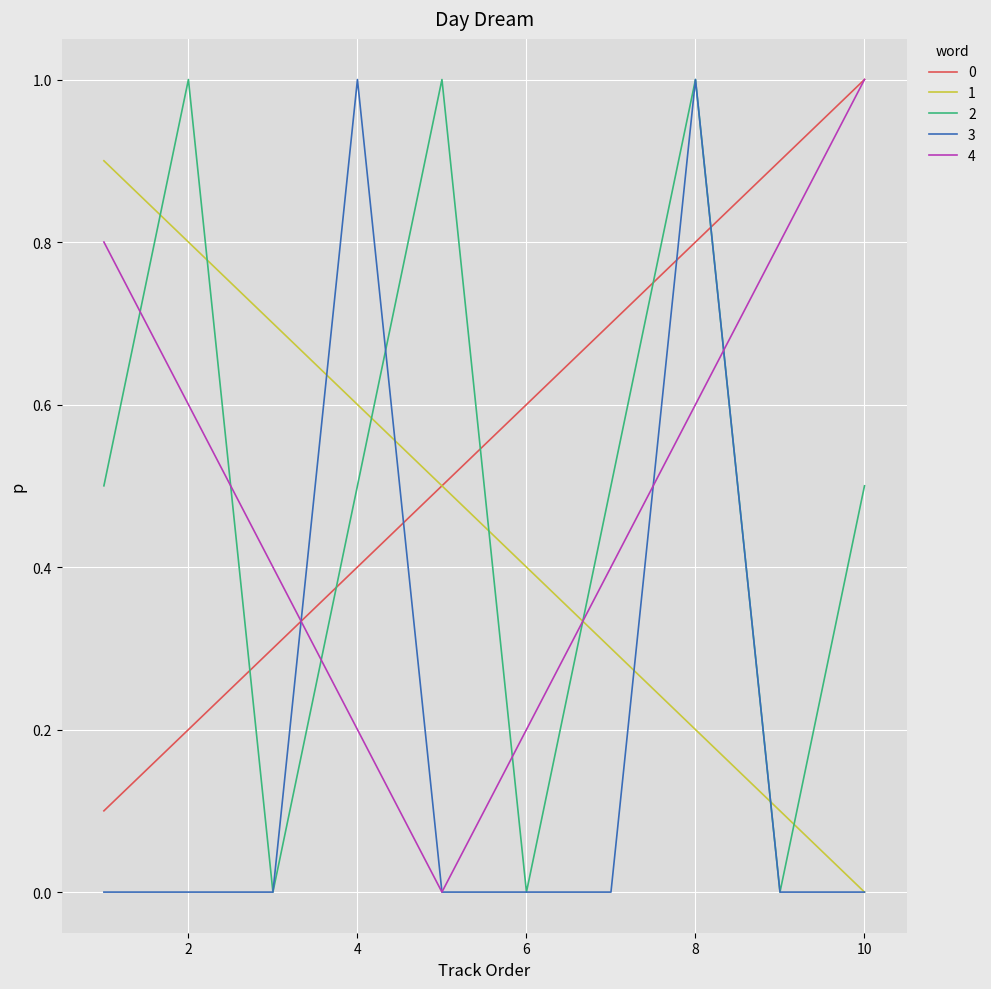

True or false: 1 and 2 cross at least once.

True